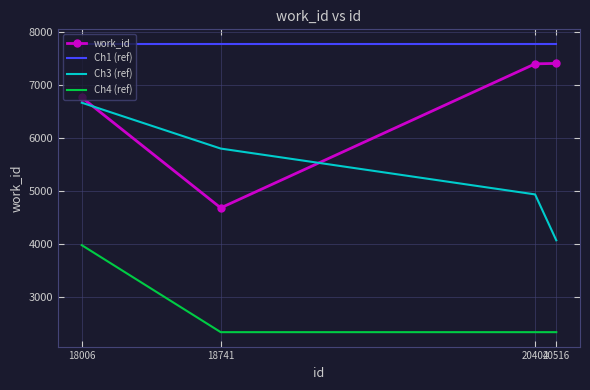

True or false: Ch3 (ref) and Ch1 (ref) cross at least once.

False